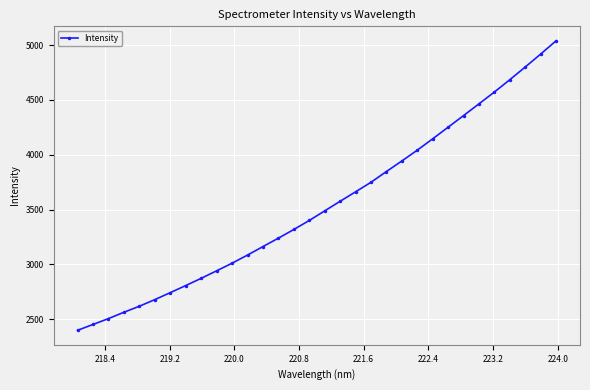

What is the value of the 12th point from the left?

3085.9